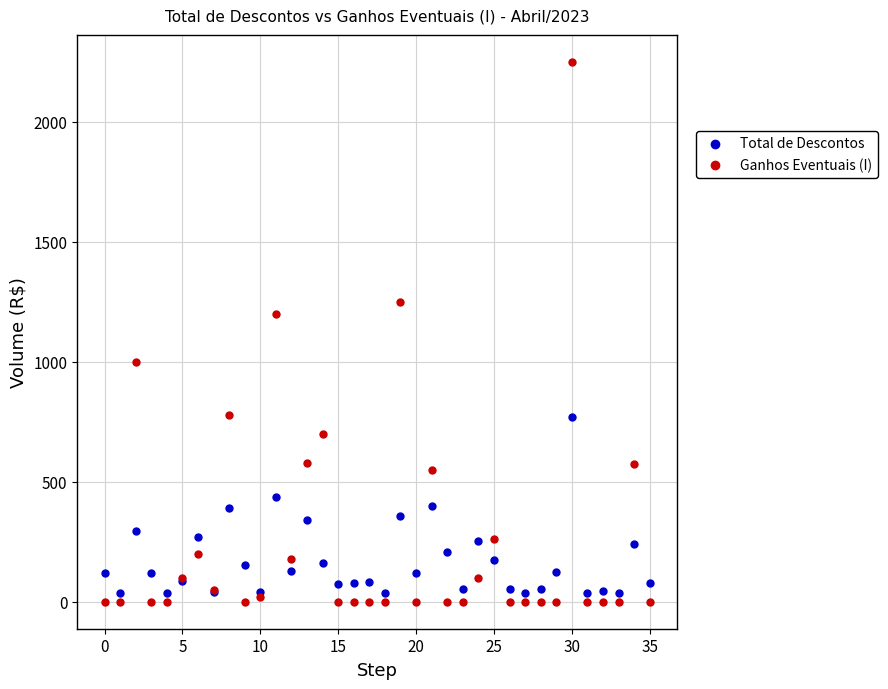

What are all the series names shown in the legend?

Total de Descontos, Ganhos Eventuais (I)